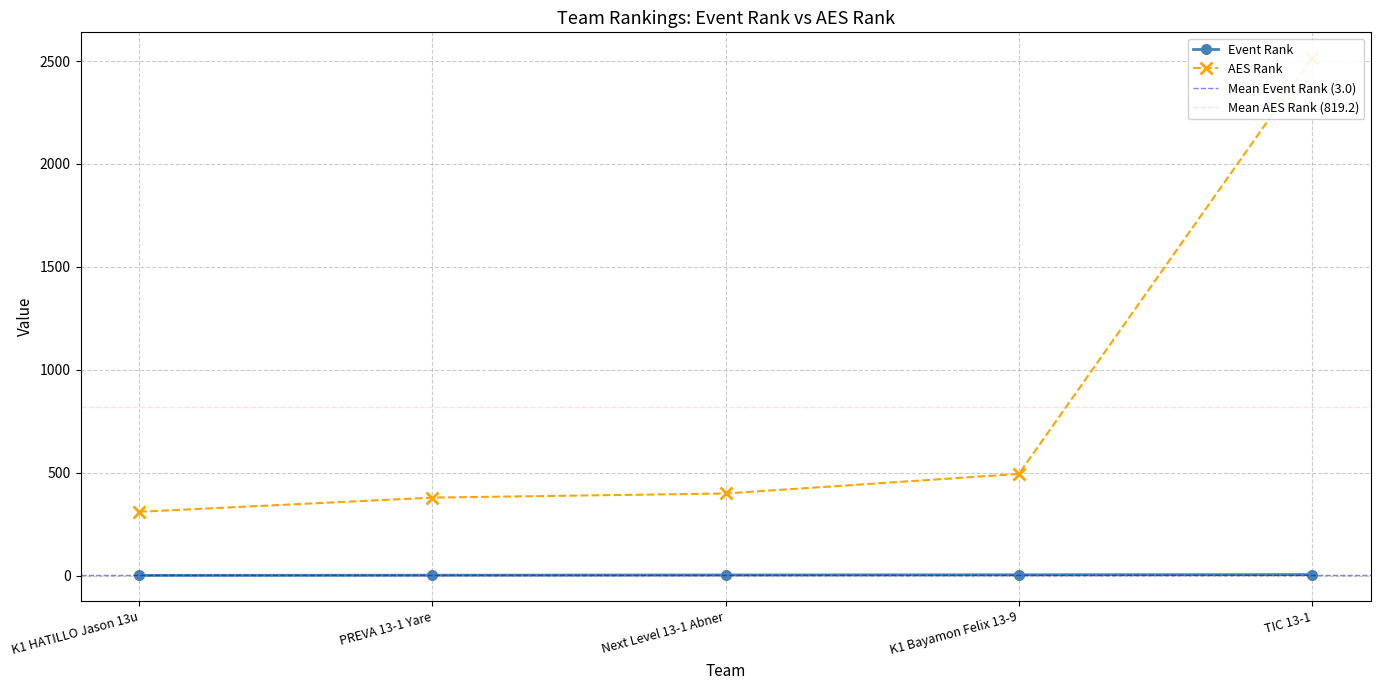

True or false: AES Rank and Event Rank cross at least once.

False